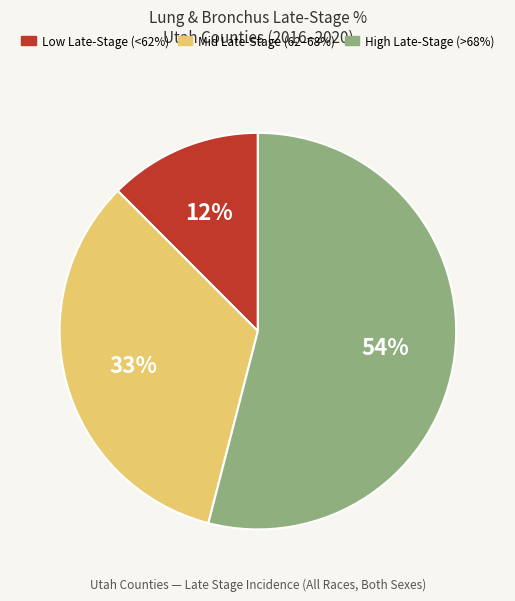

How many segments does this pie chart have?

3